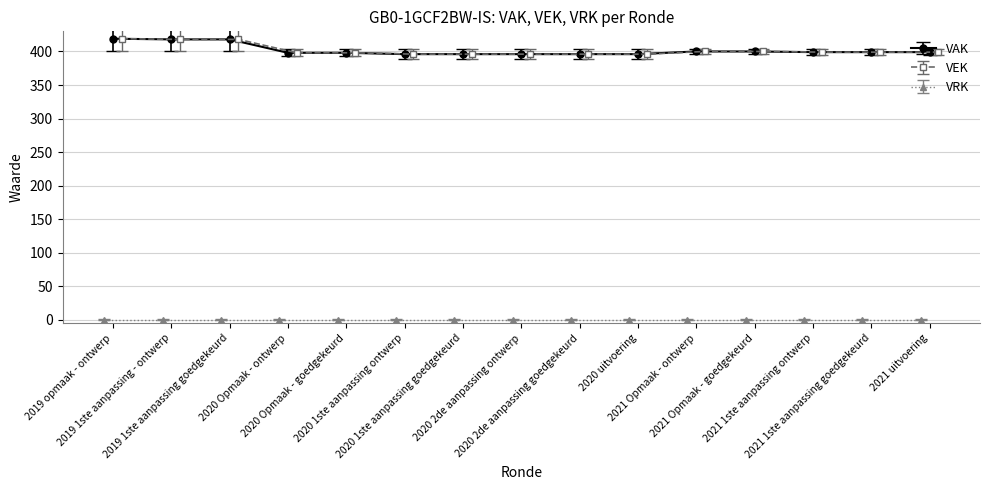

True or false: VAK and VEK cross at least once.

False